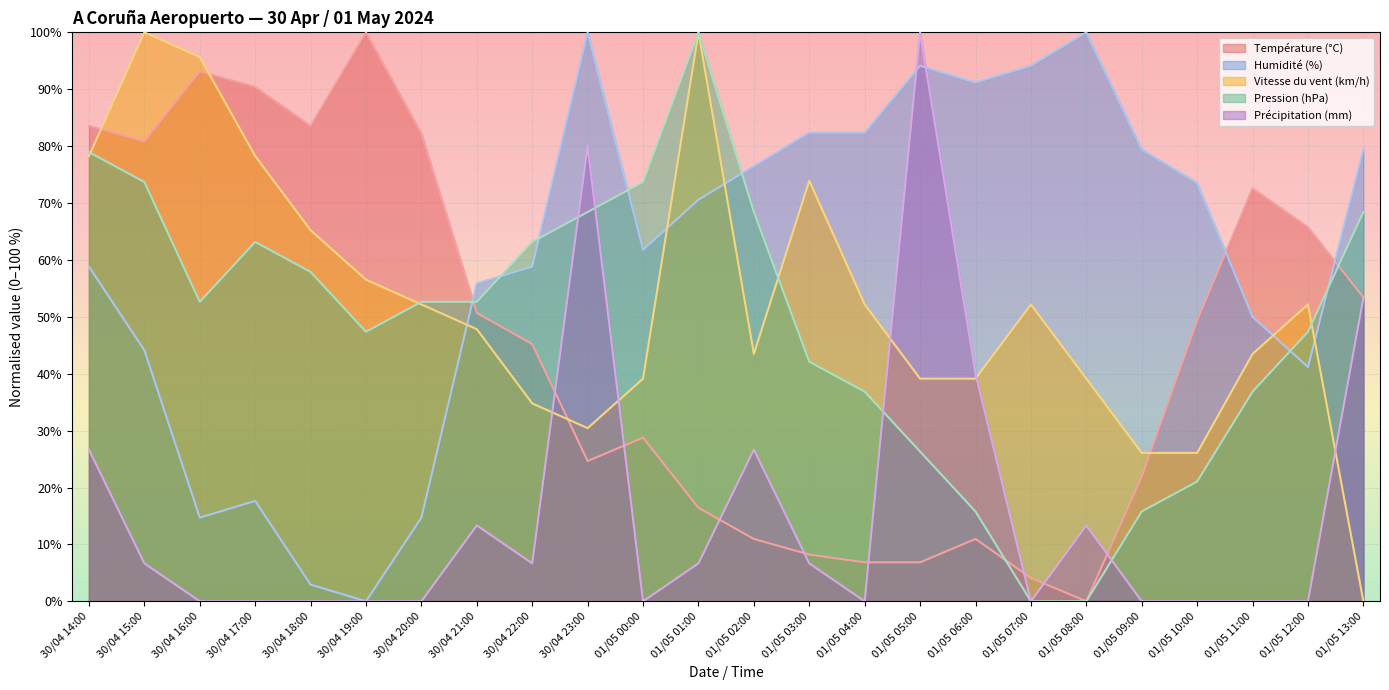

Reading left to right, what are all the values shown in this chart?

Température (°C): 30/04 14:00=83.6	30/04 15:00=80.8	30/04 16:00=93.2	30/04 17:00=90.4	30/04 18:00=83.6	30/04 19:00=100.0	30/04 20:00=82.2	30/04 21:00=50.7	30/04 22:00=45.2	30/04 23:00=24.7	01/05 00:00=28.8	01/05 01:00=16.4	01/05 02:00=11.0	01/05 03:00=8.2	01/05 04:00=6.8	01/05 05:00=6.8	01/05 06:00=11.0	01/05 07:00=4.1	01/05 08:00=0.0	01/05 09:00=21.9	01/05 10:00=49.3	01/05 11:00=72.6	01/05 12:00=65.8	01/05 13:00=53.4
Humidité (%): 30/04 14:00=58.8	30/04 15:00=44.1	30/04 16:00=14.7	30/04 17:00=17.6	30/04 18:00=2.9	30/04 19:00=0.0	30/04 20:00=14.7	30/04 21:00=55.9	30/04 22:00=58.8	30/04 23:00=100.0	01/05 00:00=61.8	01/05 01:00=70.6	01/05 02:00=76.5	01/05 03:00=82.4	01/05 04:00=82.4	01/05 05:00=94.1	01/05 06:00=91.2	01/05 07:00=94.1	01/05 08:00=100.0	01/05 09:00=79.4	01/05 10:00=73.5	01/05 11:00=50.0	01/05 12:00=41.2	01/05 13:00=79.4
Vitesse du vent (km/h): 30/04 14:00=78.3	30/04 15:00=100.0	30/04 16:00=95.7	30/04 17:00=78.3	30/04 18:00=65.2	30/04 19:00=56.5	30/04 20:00=52.2	30/04 21:00=47.8	30/04 22:00=34.8	30/04 23:00=30.4	01/05 00:00=39.1	01/05 01:00=100.0	01/05 02:00=43.5	01/05 03:00=73.9	01/05 04:00=52.2	01/05 05:00=39.1	01/05 06:00=39.1	01/05 07:00=52.2	01/05 08:00=39.1	01/05 09:00=26.1	01/05 10:00=26.1	01/05 11:00=43.5	01/05 12:00=52.2	01/05 13:00=0.0
Pression (hPa): 30/04 14:00=78.9	30/04 15:00=73.7	30/04 16:00=52.6	30/04 17:00=63.2	30/04 18:00=57.9	30/04 19:00=47.4	30/04 20:00=52.6	30/04 21:00=52.6	30/04 22:00=63.2	30/04 23:00=68.4	01/05 00:00=73.7	01/05 01:00=100.0	01/05 02:00=68.4	01/05 03:00=42.1	01/05 04:00=36.8	01/05 05:00=26.3	01/05 06:00=15.8	01/05 07:00=0.0	01/05 08:00=0.0	01/05 09:00=15.8	01/05 10:00=21.1	01/05 11:00=36.8	01/05 12:00=47.4	01/05 13:00=68.4
Précipitation (mm): 30/04 14:00=26.7	30/04 15:00=6.7	30/04 16:00=0.0	30/04 17:00=0.0	30/04 18:00=0.0	30/04 19:00=0.0	30/04 20:00=0.0	30/04 21:00=13.3	30/04 22:00=6.7	30/04 23:00=80.0	01/05 00:00=0.0	01/05 01:00=6.7	01/05 02:00=26.7	01/05 03:00=6.7	01/05 04:00=0.0	01/05 05:00=100.0	01/05 06:00=40.0	01/05 07:00=0.0	01/05 08:00=13.3	01/05 09:00=0.0	01/05 10:00=0.0	01/05 11:00=0.0	01/05 12:00=0.0	01/05 13:00=53.3